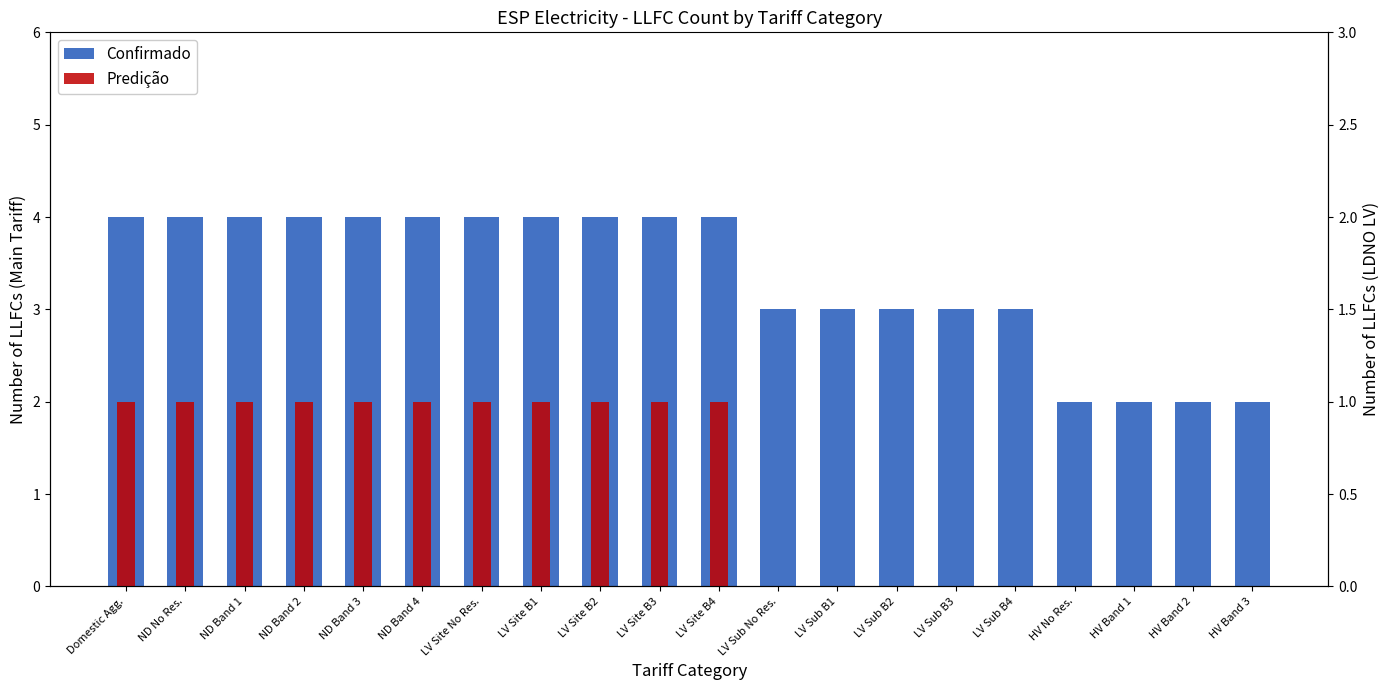

What is the spread (max minus min) of values at LV Site B2?

3